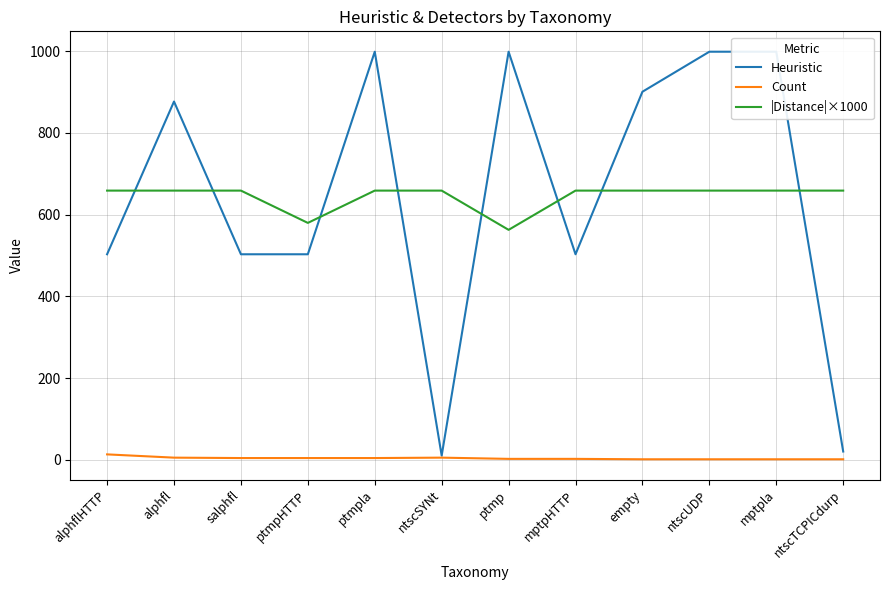

Reading left to right, transcribe all the data shown in this chart.

Heuristic: 503.0	877.0	503.0	503.0	999.0	10.0	999.0	503.0	901.0	999.0	999.0	20.0
Count: 13.0	5.0	4.0	4.0	4.0	5.0	2.0	2.0	1.0	1.0	1.0	1.0
|Distance|×1000: 658.9	658.9	658.9	579.8	658.9	658.9	562.8	658.9	658.9	658.9	658.9	658.9